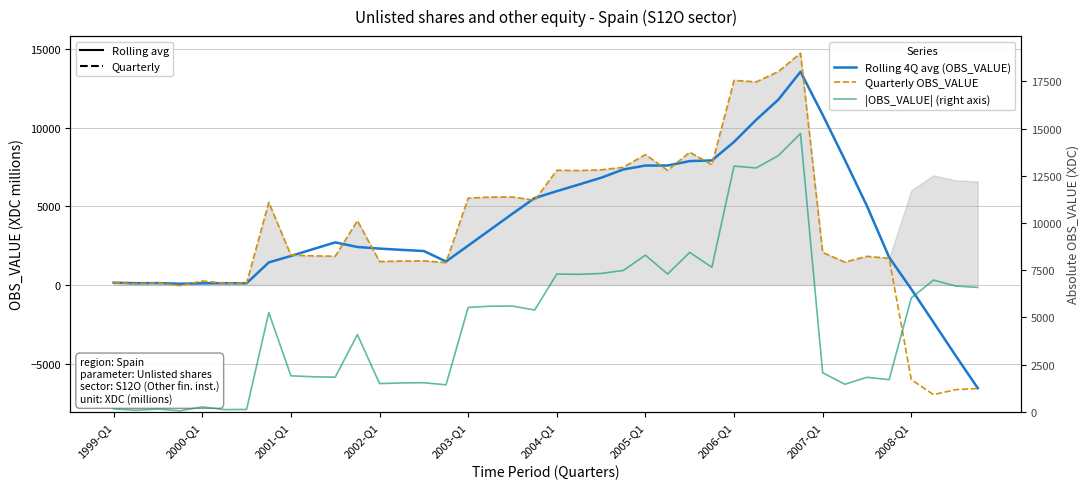

What is the difference between the maximum and minimum values in the |OBS_VALUE| (right axis) series?

14698.0